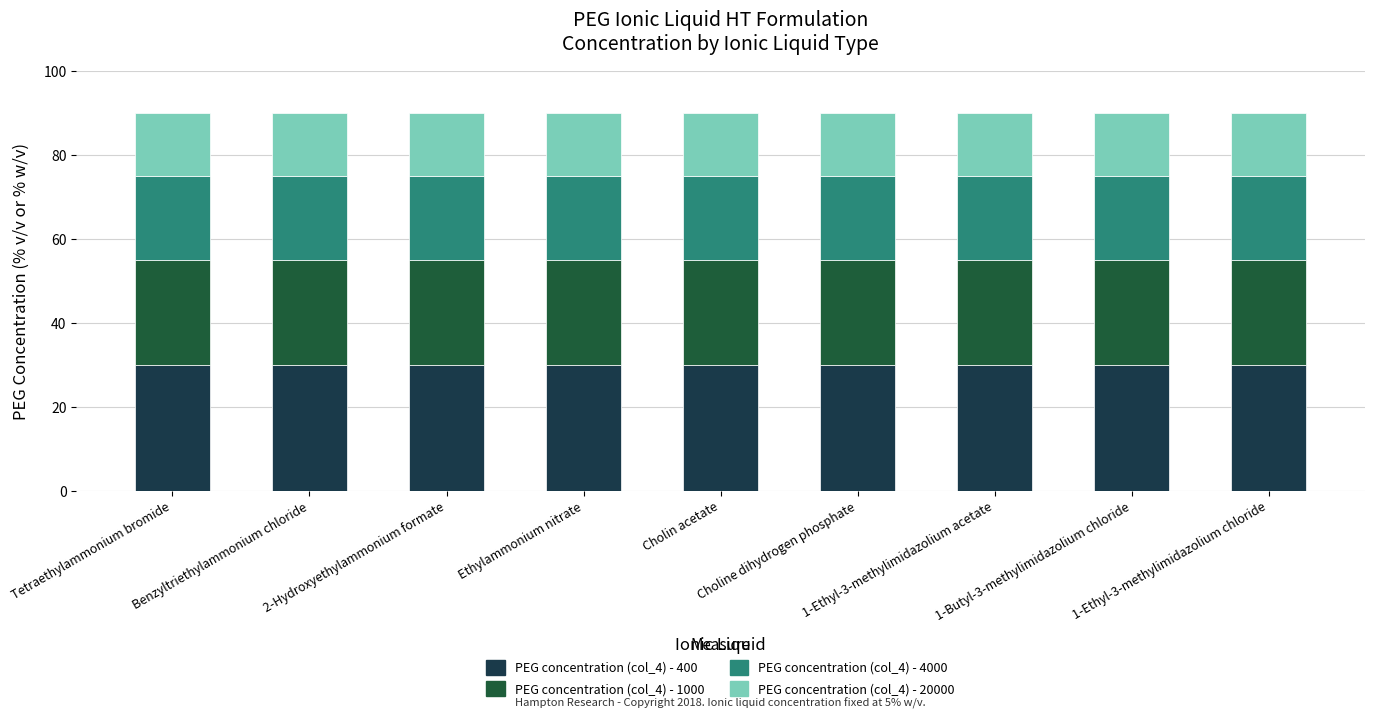

How many bars are there in total?

9